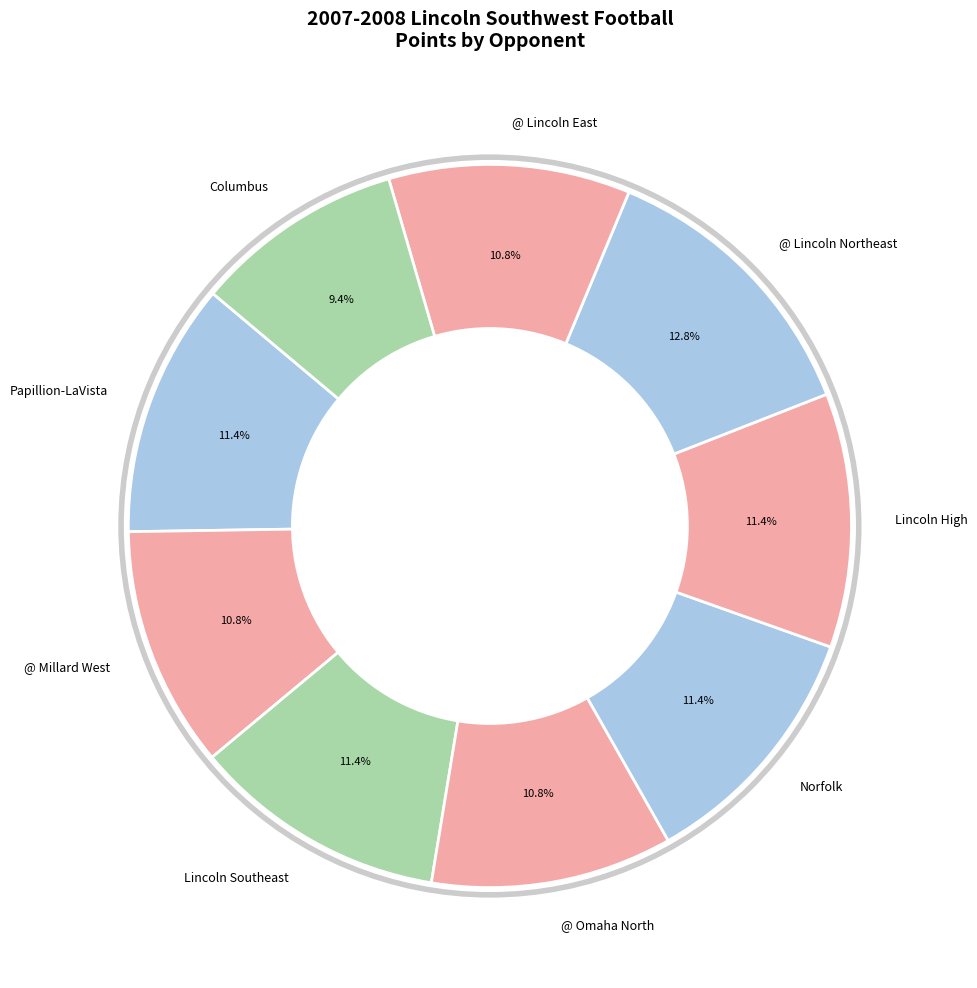

Count the number of slices in the pie.

9